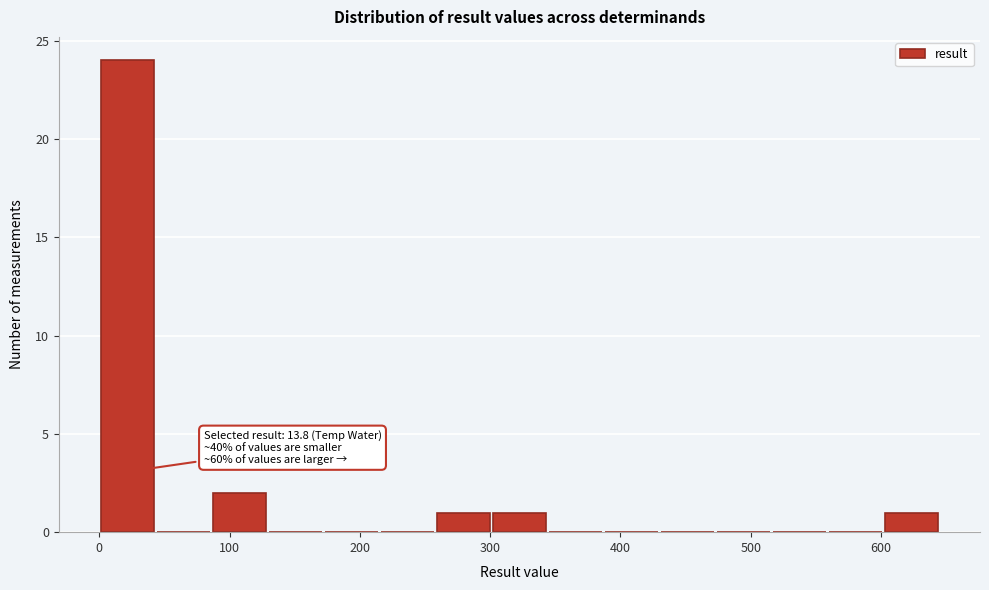

Which range on the x-axis has the tallest bar?

0 to 43